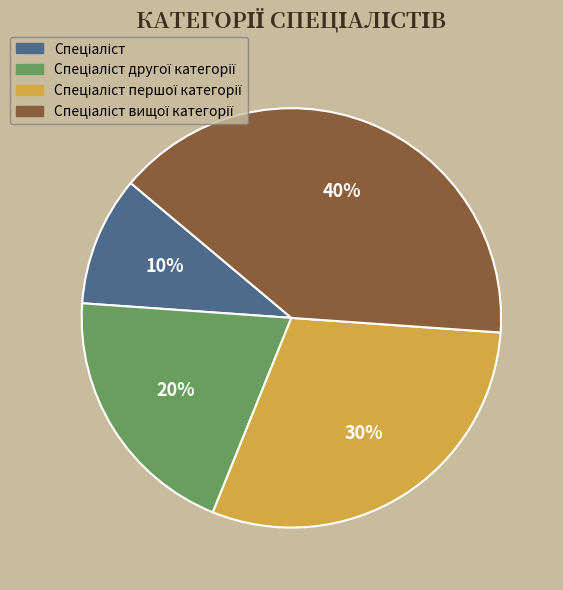

How many segments does this pie chart have?

4